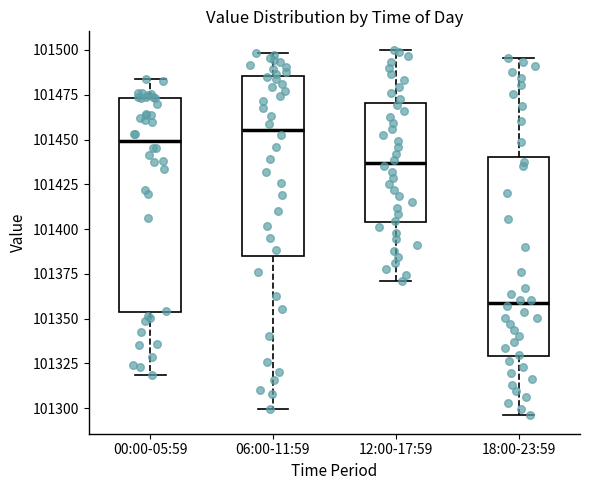

Reading left to right, transcribe this box plot: for each box, give where its median line is, the range the box spans, and where its two whiskers end, as read against the y-axis. The values are not printed on the chart, so give them approximately, as read against the axis.

00:00-05:59: median 101450, box 101355 to 101475, whiskers 101320 to 101485
06:00-11:59: median 101455, box 101385 to 101485, whiskers 101300 to 101500
12:00-17:59: median 101435, box 101405 to 101470, whiskers 101370 to 101500
18:00-23:59: median 101360, box 101330 to 101440, whiskers 101295 to 101495